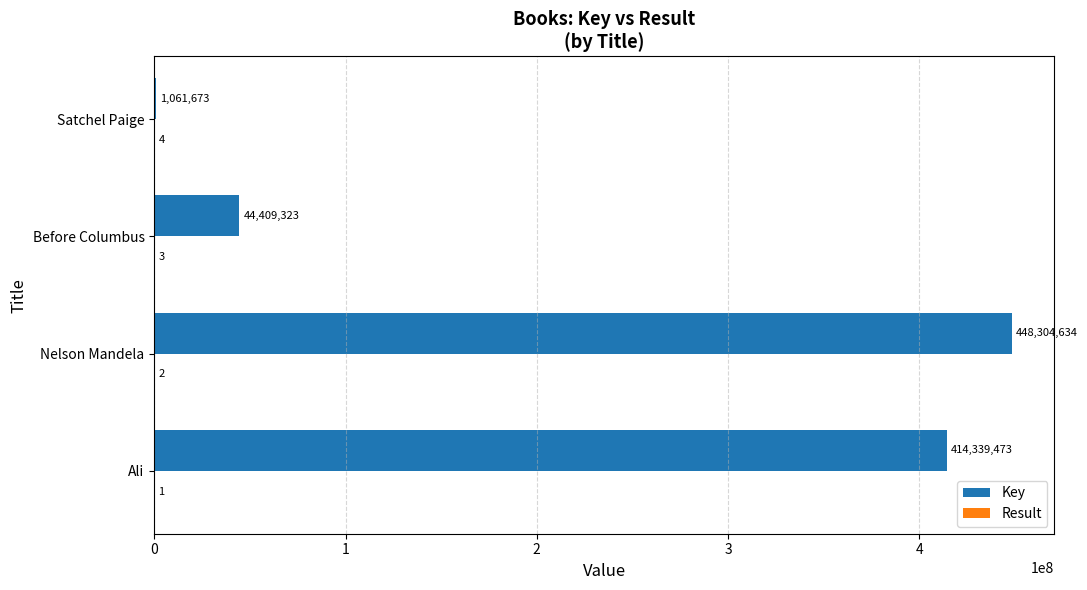

The Key series shows 414339473 at Ali. True or false?

True